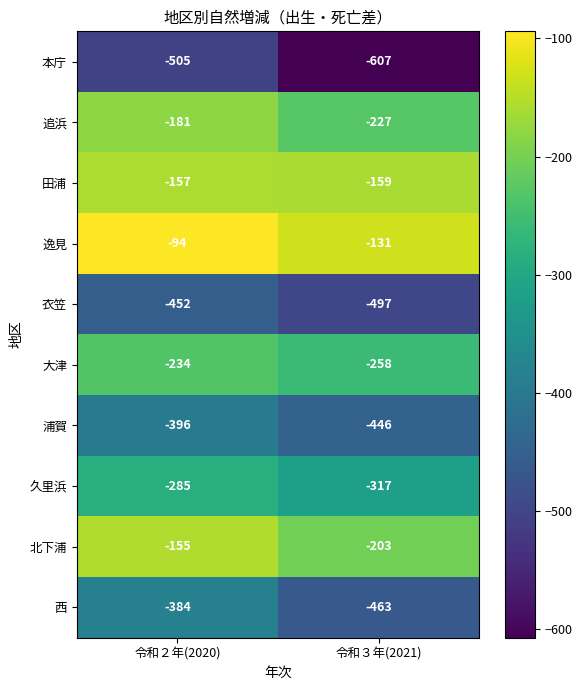

Rank the series by their maximum value, from highest to lowest.

逸見, 北下浦, 田浦, 追浜, 大津, 久里浜, 西, 浦賀, 衣笠, 本庁